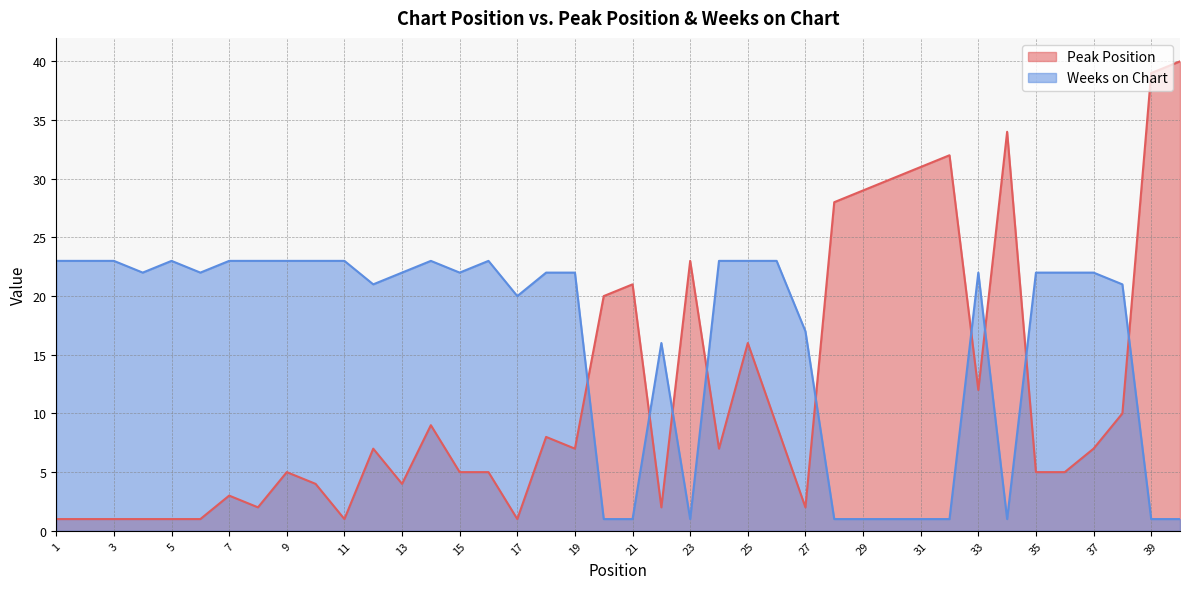

List the series in order of their peak value, lowest first.

Weeks on Chart, Peak Position